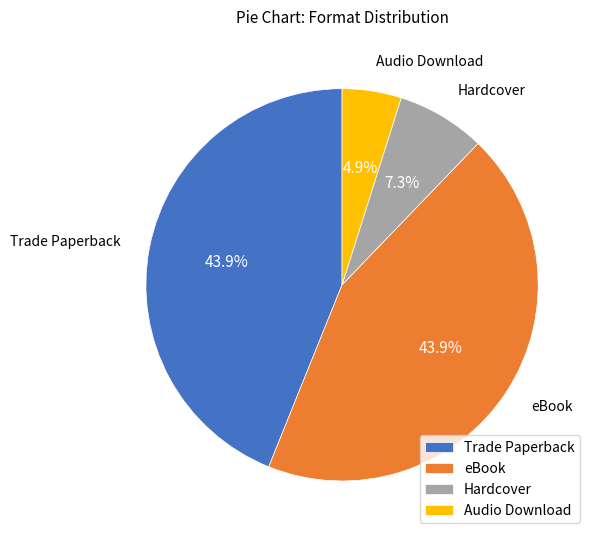

Is there a majority slice in this chart?

No